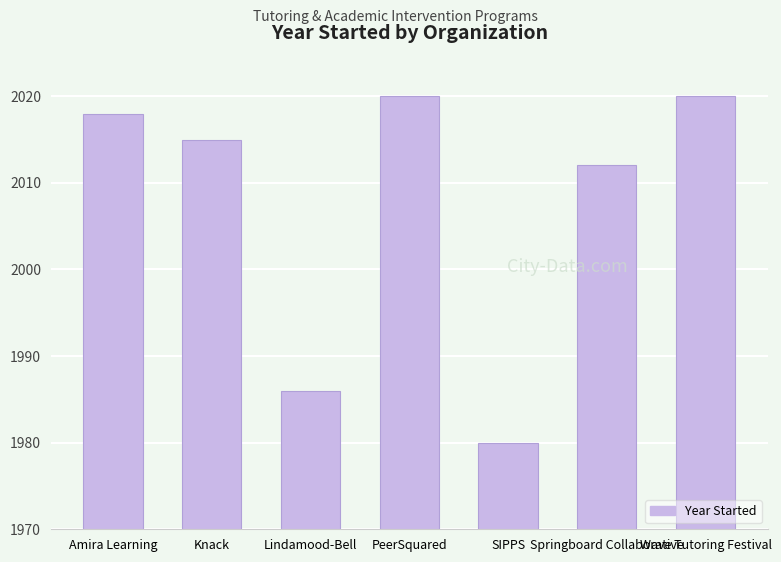

The chart shows a value of 2020 at Wave Tutoring Festival. True or false?

True